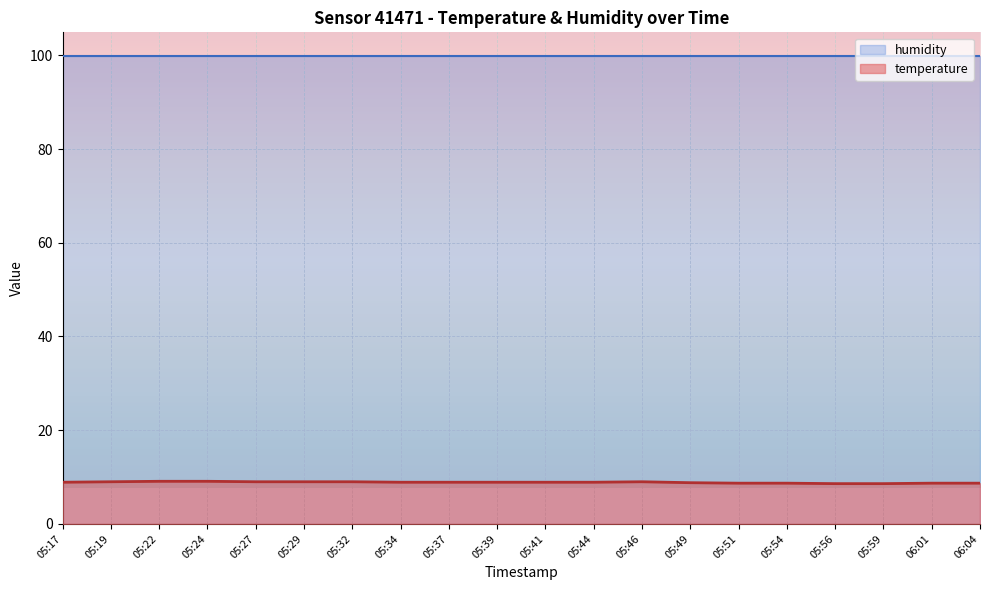

What is the difference between the maximum and second lowest values?

0.5